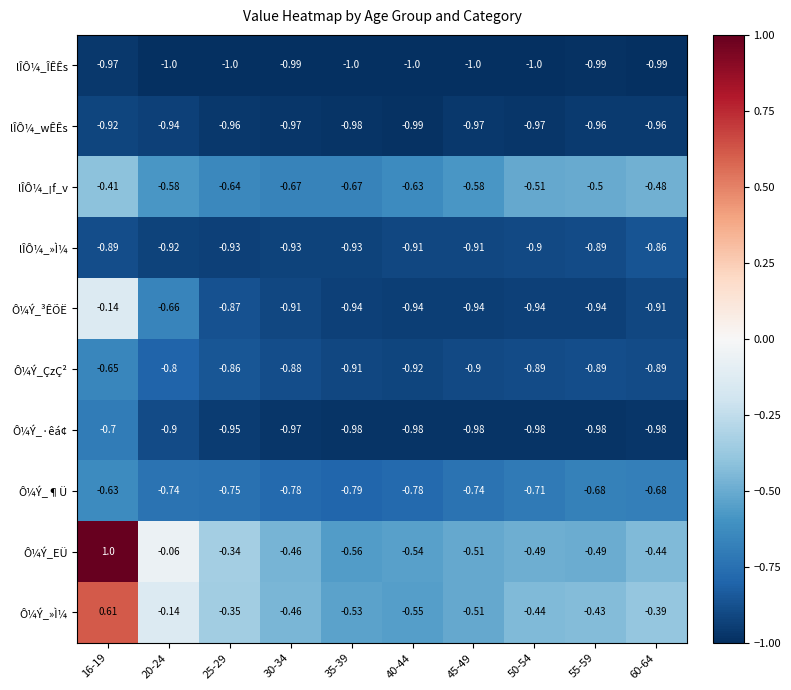

At 25-29, list the series in order from smallest to largest.

lÎÔ¼_ÎÊÊs, lÎÔ¼_wÊÊs, Ô¼Ý_·êá¢, lÎÔ¼_»Ì¼, Ô¼Ý_³ÊÕË, Ô¼Ý_ÇzÇ², Ô¼Ý_¶Ü, lÎÔ¼_¡f_v, Ô¼Ý_»Ì¼, Ô¼Ý_EÜ